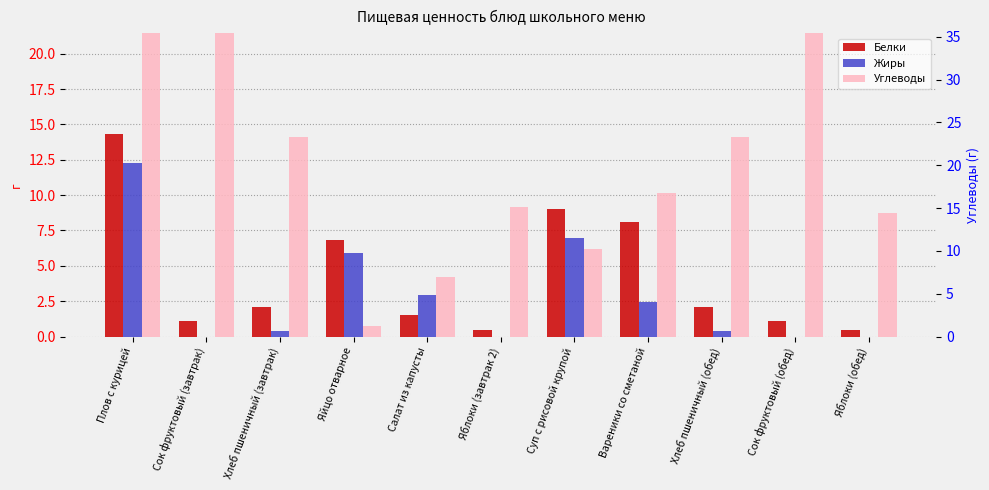

What is the difference between the second highest and second lowest values in the Белки series?

8.5